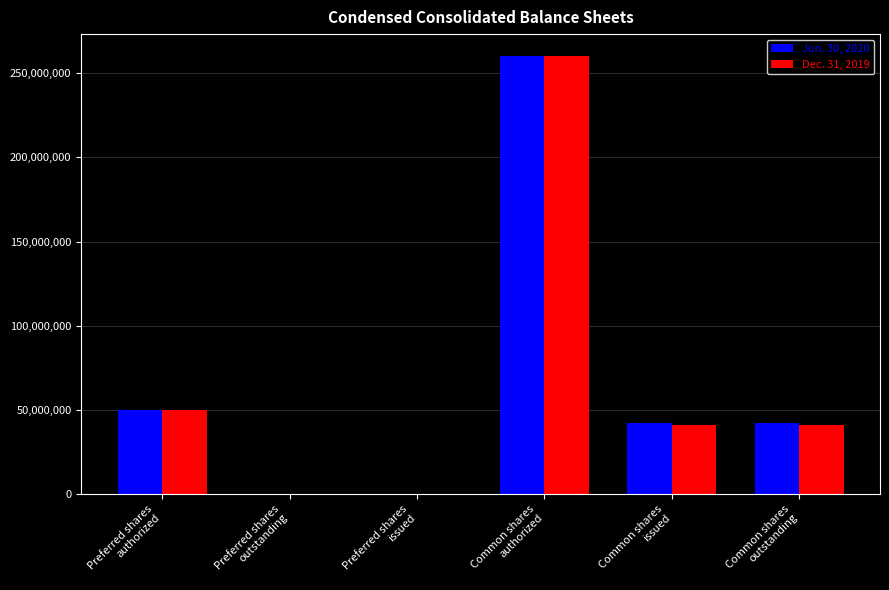

What are all the series names shown in the legend?

Jun. 30, 2020, Dec. 31, 2019